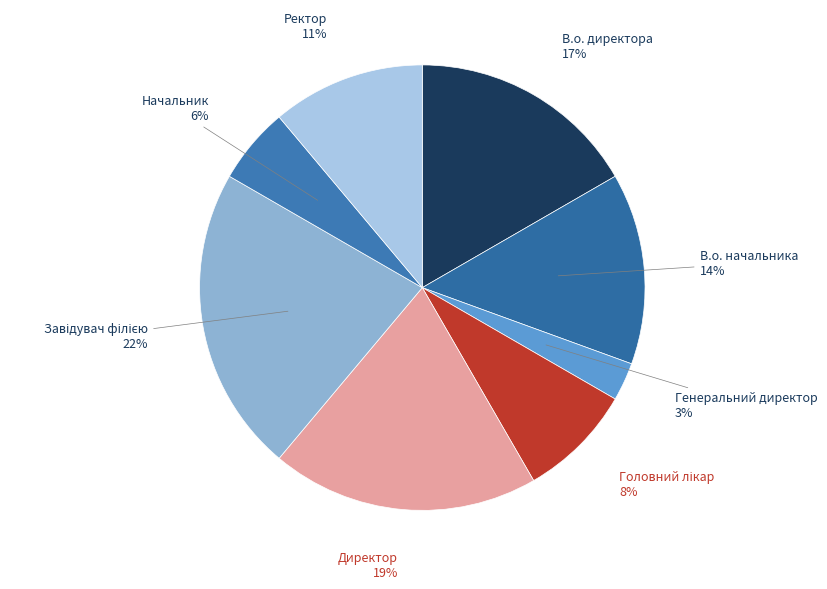

Is the sum of В.о. начальника and Начальник greater than half?

No